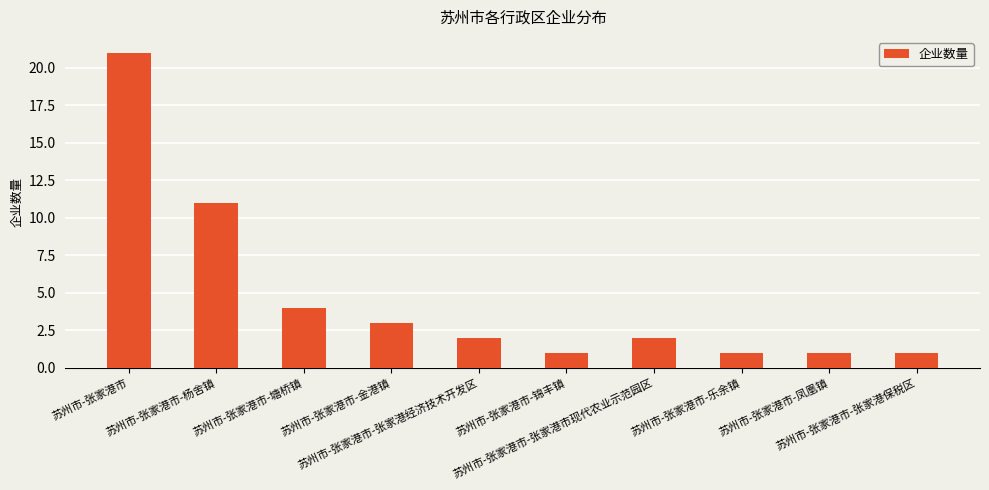

Which label corresponds to the largest value in the chart?

苏州市-张家港市